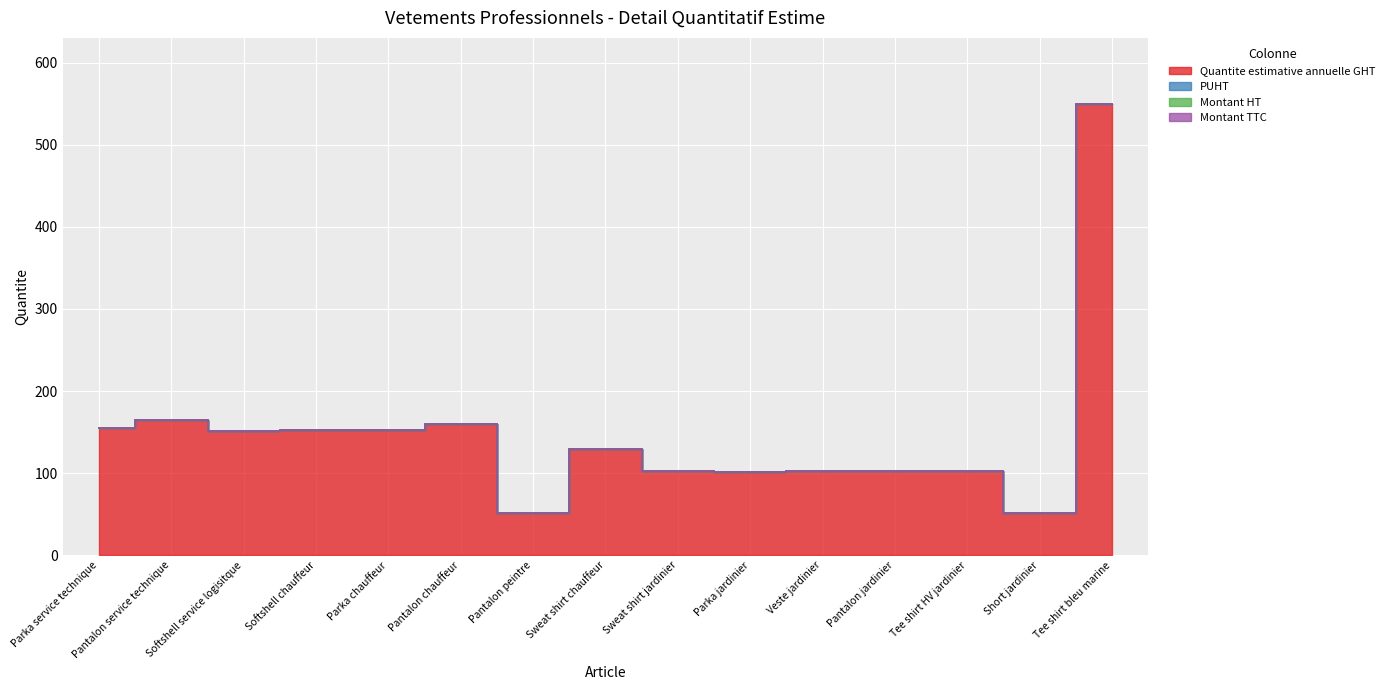

Is the value of Montant HT at Tee shirt HV jardinier greater than the value of Montant TTC at Pantalon jardinier?

No